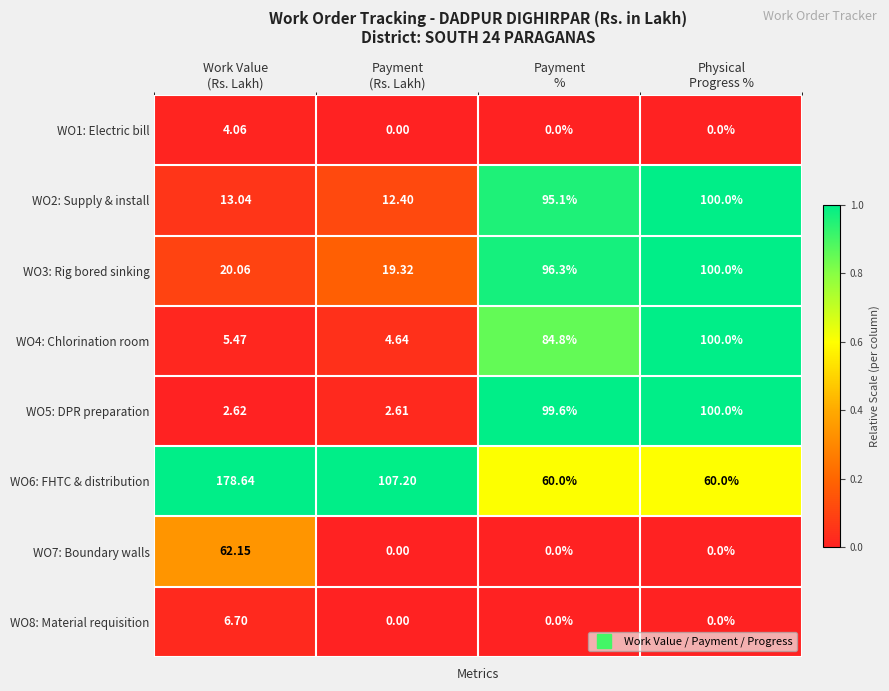

How many values in WO8: Material requisition are above zero?

1